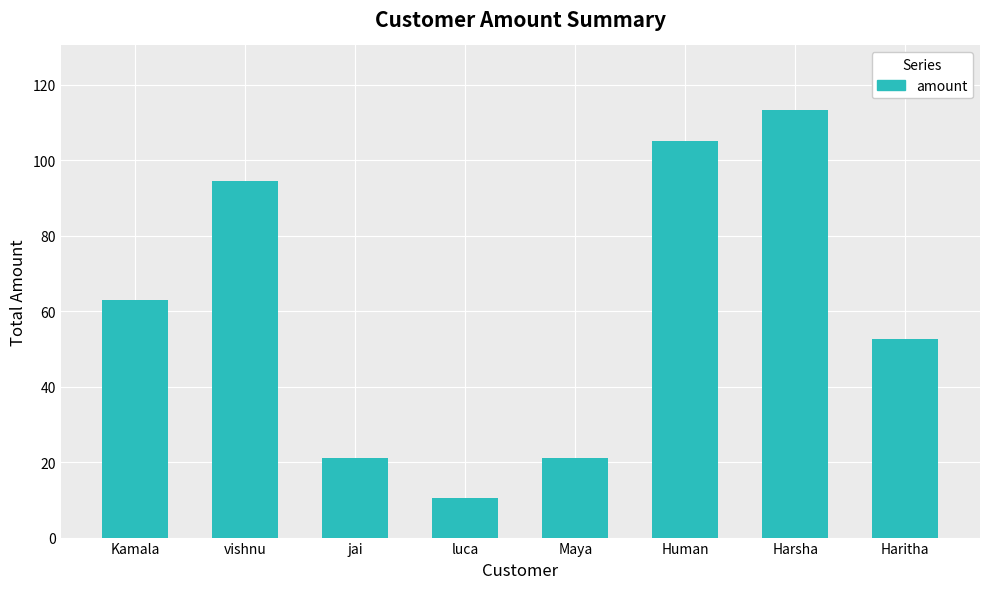

True or false: the data shows 179.9 at Harsha.

False